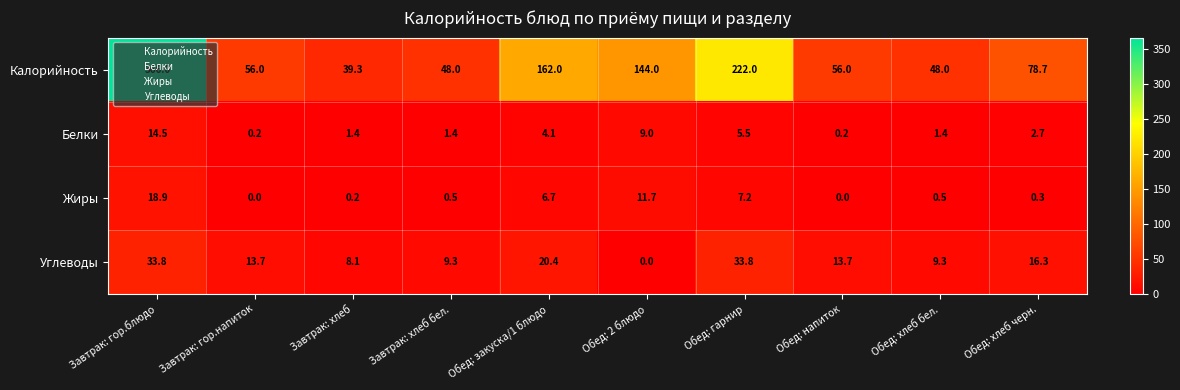

True or false: Углеводы has a value of 0.0 at Обед: 2 блюдо.

True